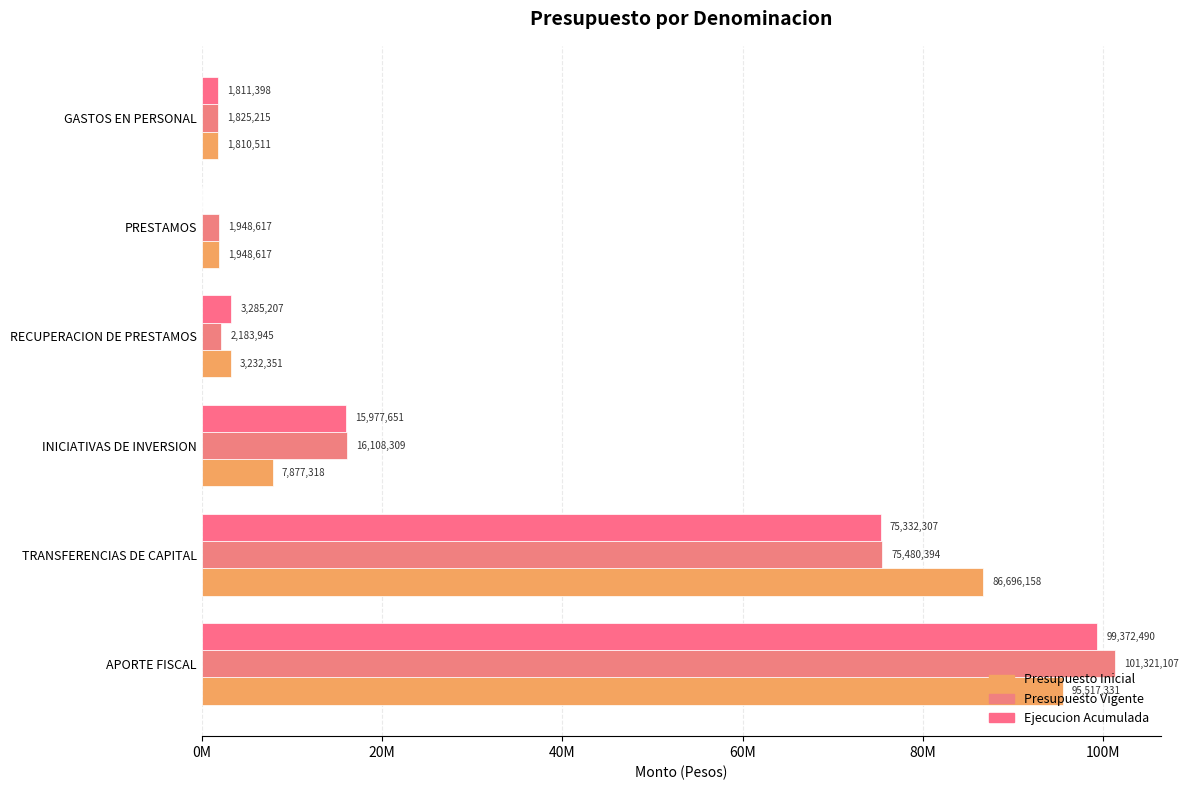

What are all the series names shown in the legend?

Presupuesto Inicial, Presupuesto Vigente, Ejecucion Acumulada